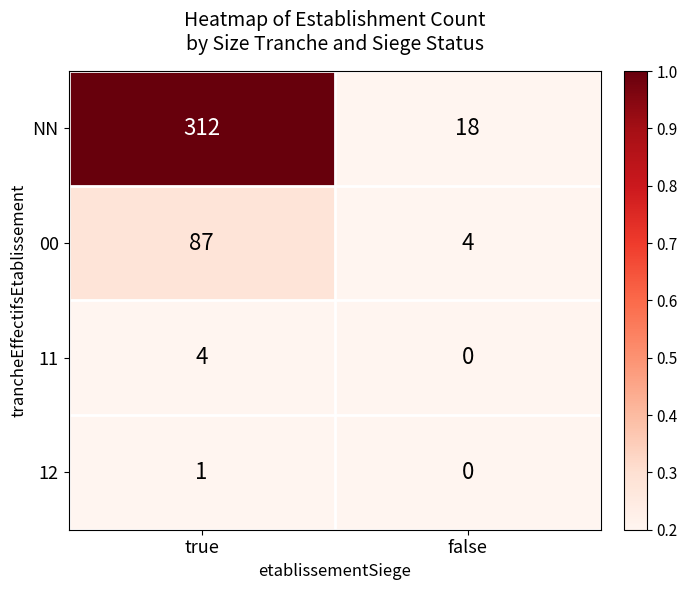

Which series changed the most between true and false?

NN